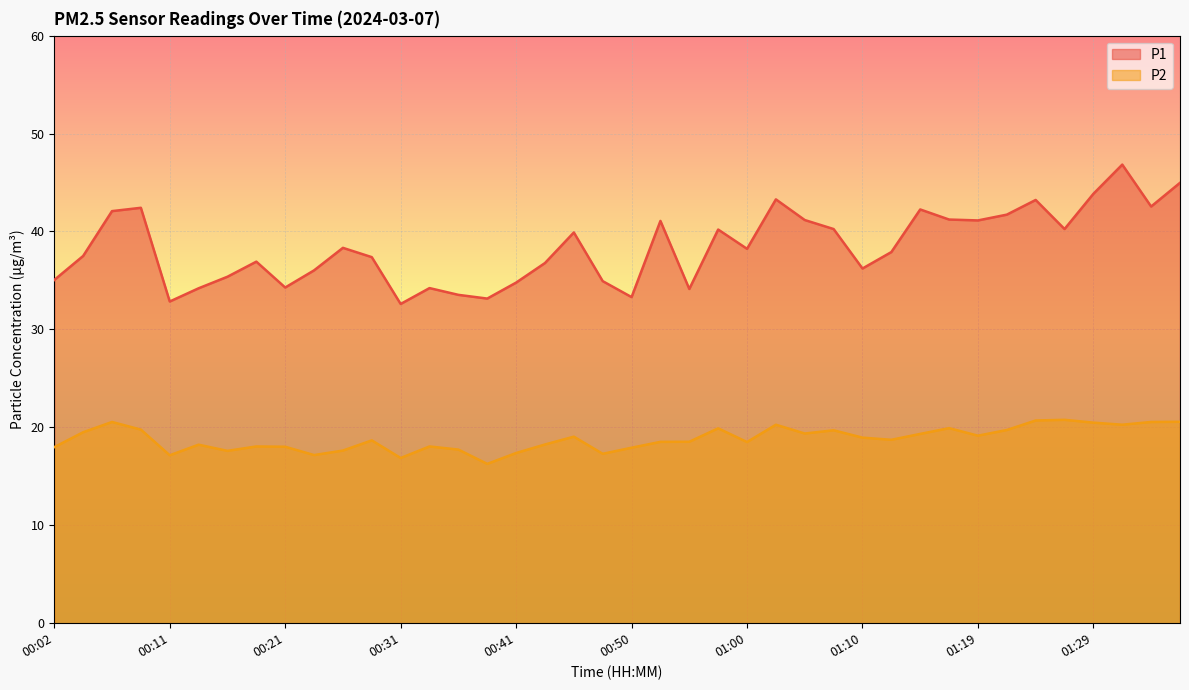

What is the sum of all P1 values?

1536.1